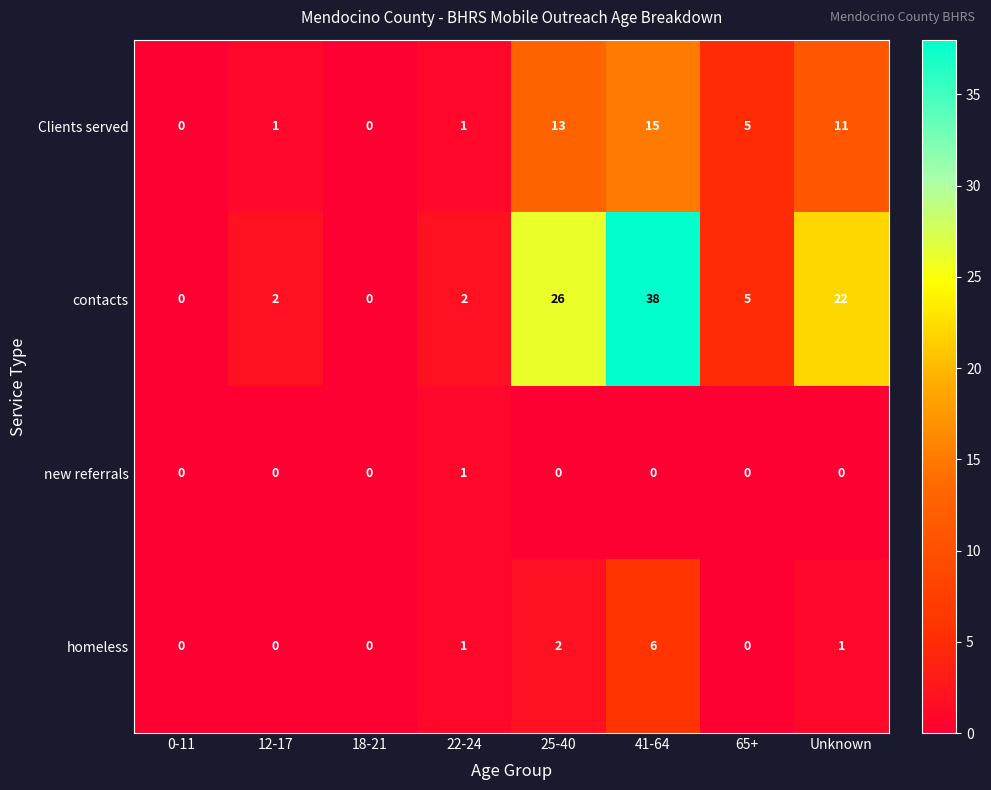

What is the difference between the maximum and minimum values in the contacts series?

38